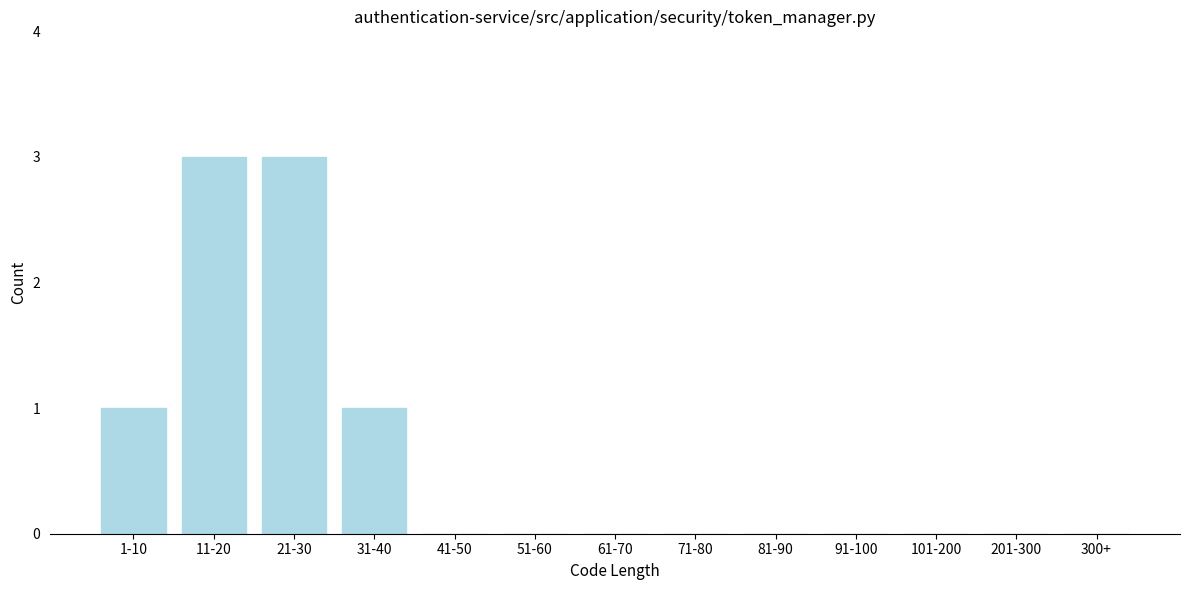

Reading left to right, extract all data points from this chart.

1-10=1	11-20=3	21-30=3	31-40=1	41-50=0	51-60=0	61-70=0	71-80=0	81-90=0	91-100=0	101-200=0	201-300=0	300+=0